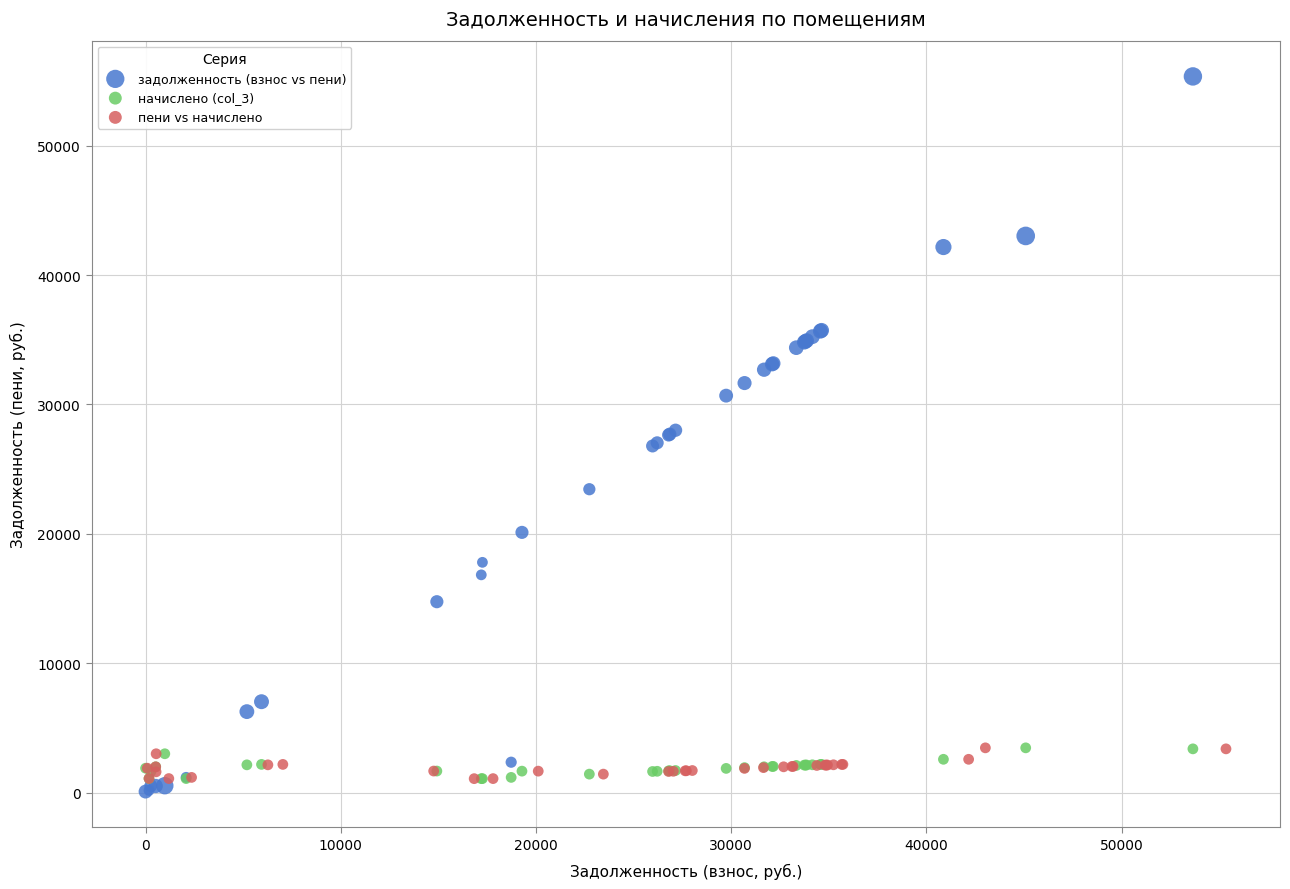

Which series reaches the maximum Y coordinate?

задолженность (взнос vs пени)